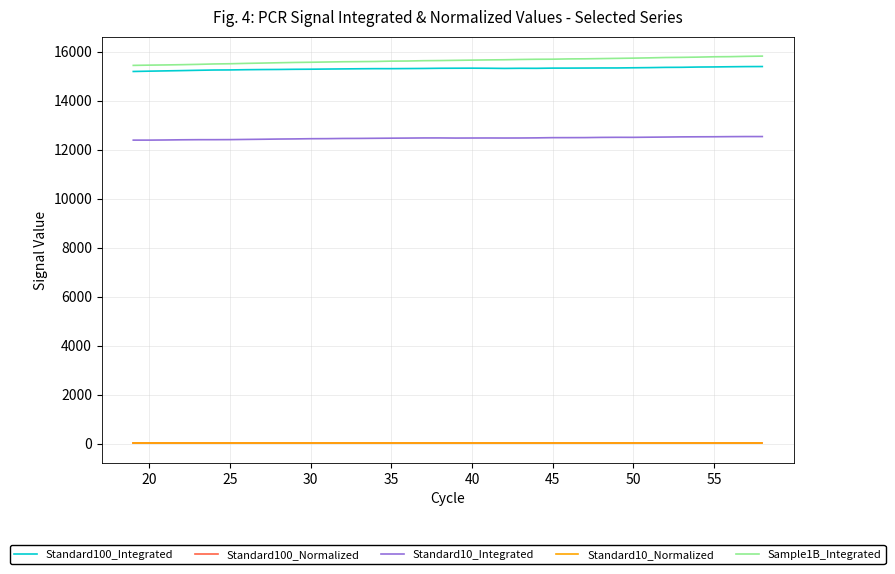

What is the maximum value shown in the chart?

15815.4